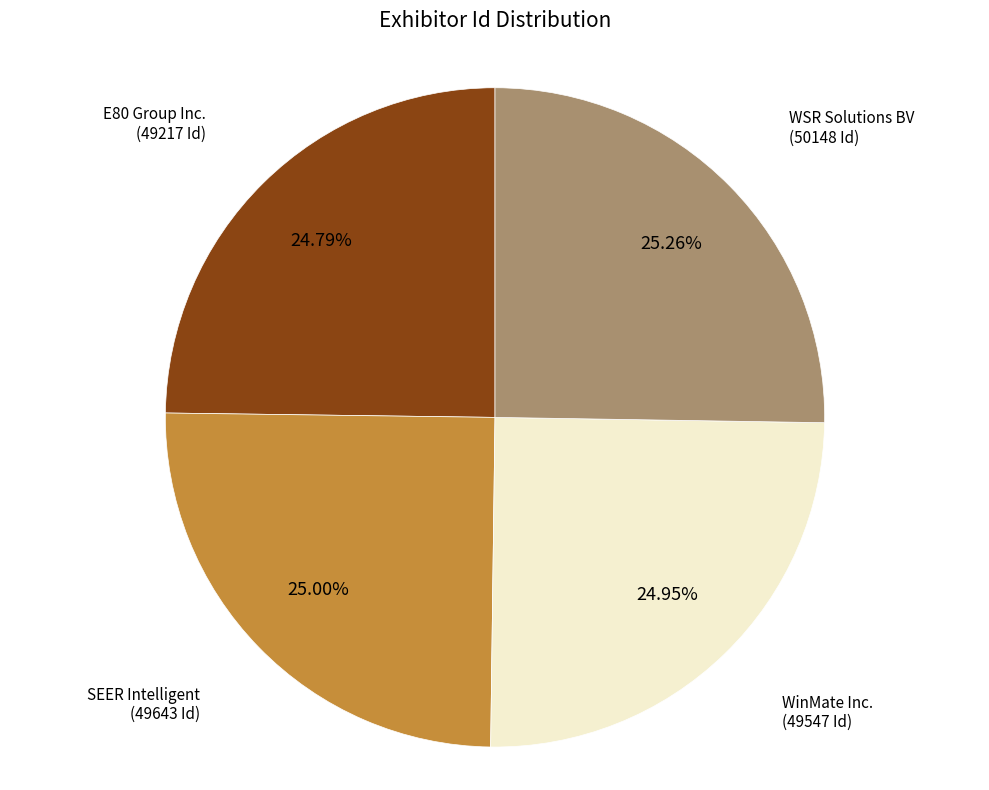

Is there any slice that represents more than half of the pie?

No